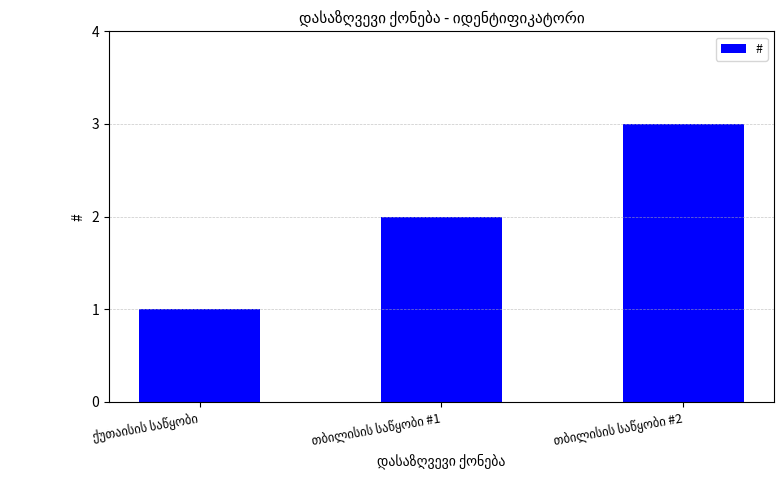

What is the maximum value shown in the chart?

3